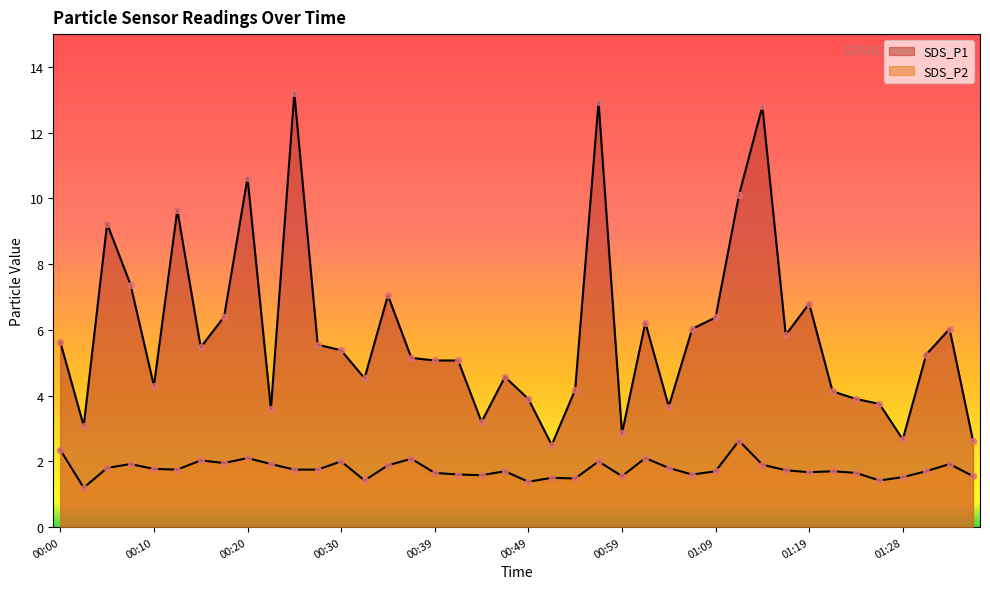

What are all the series names shown in the legend?

SDS_P1, SDS_P2